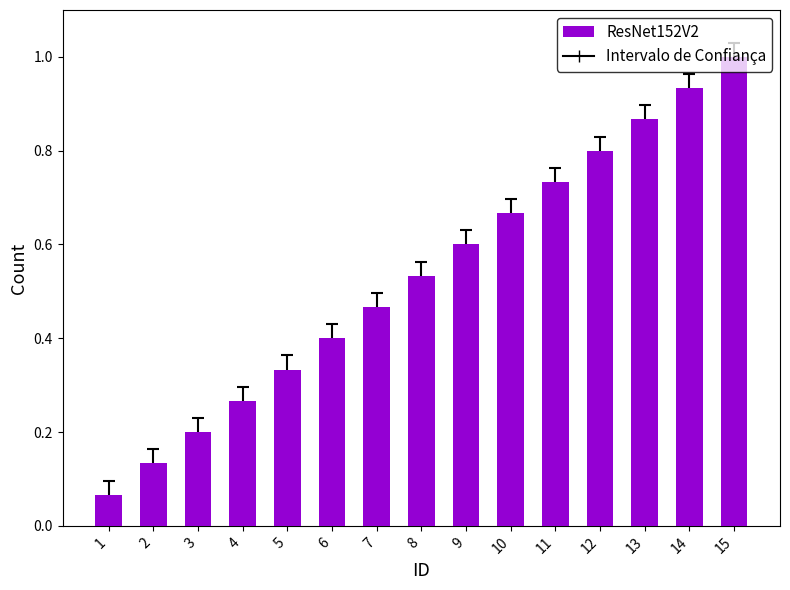

Rank the categories by value from highest to lowest.

15, 14, 13, 12, 11, 10, 9, 8, 7, 6, 5, 4, 3, 2, 1